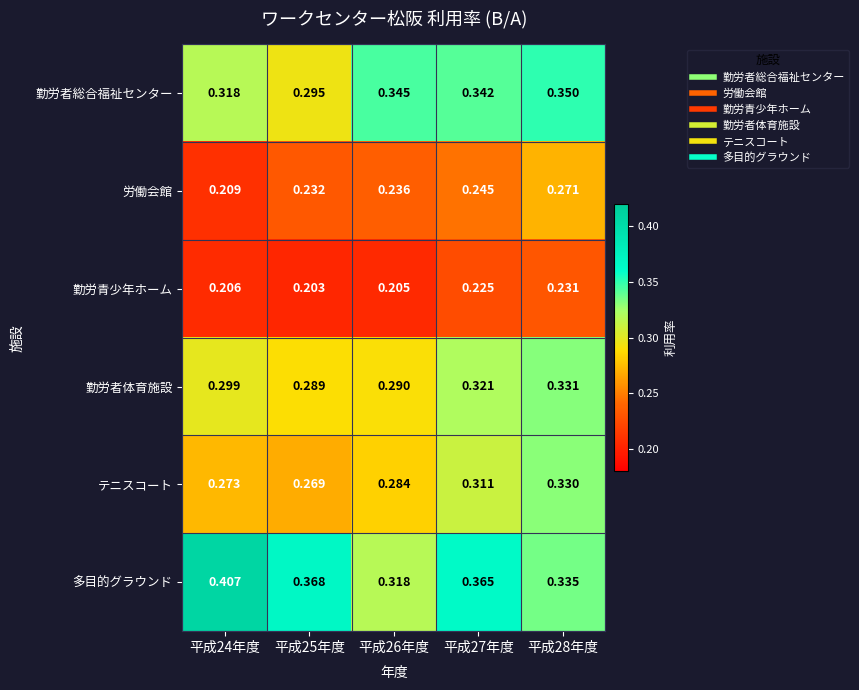

Which series has the largest total across all categories?

多目的グラウンド